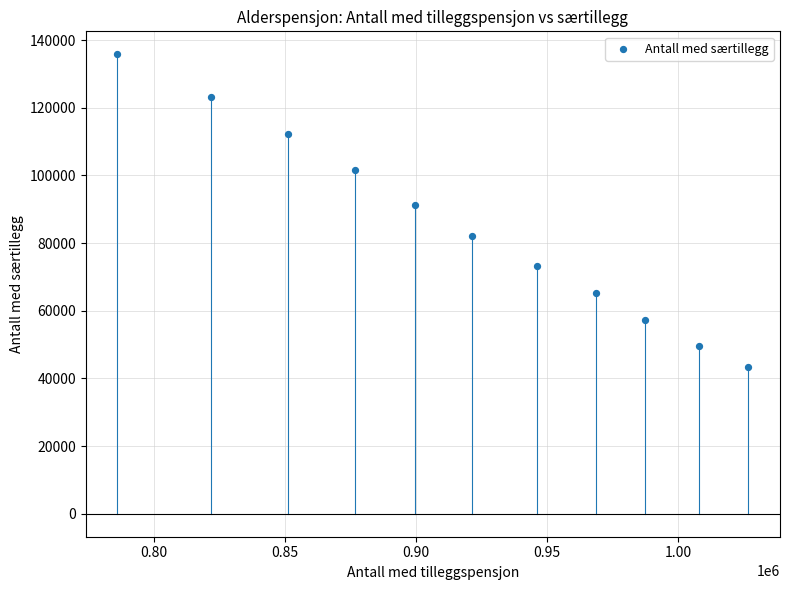

What Y value in the scatter plot is closest to 89586?

91328